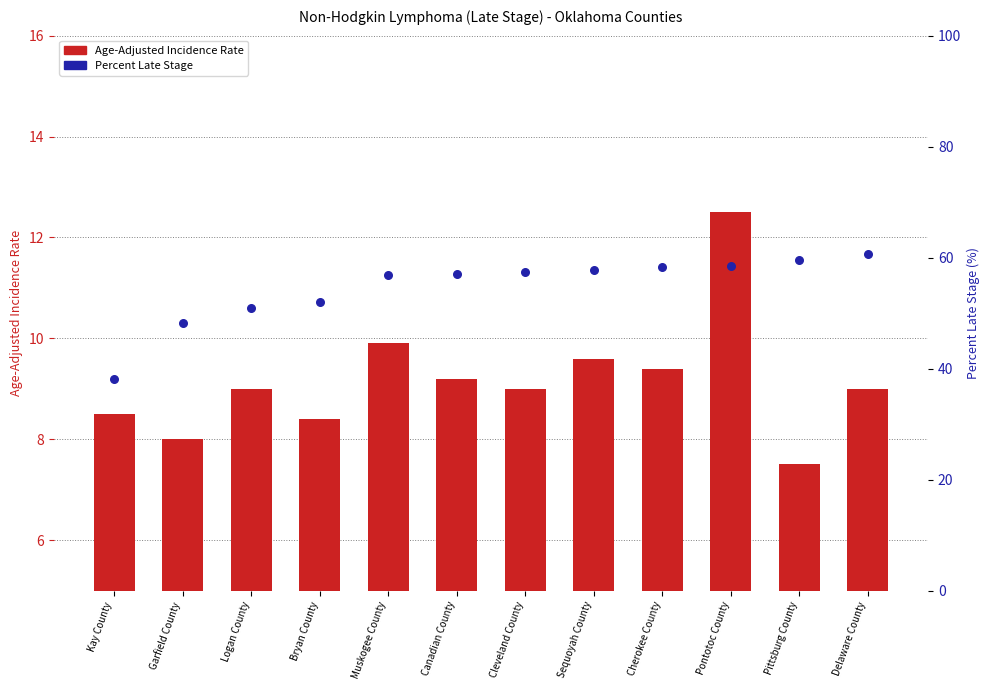

Which series has the largest Y range (max minus min)?

Percent Late Stage